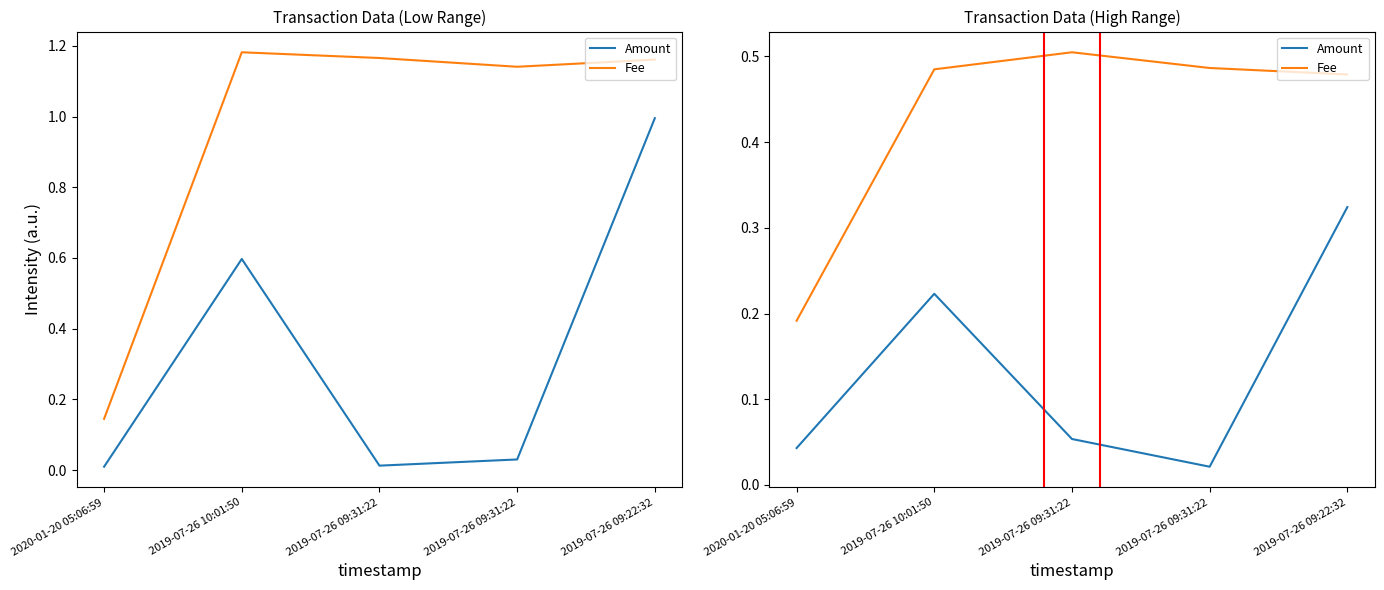

What is the difference between the maximum and minimum values in the Amount series?

0.3